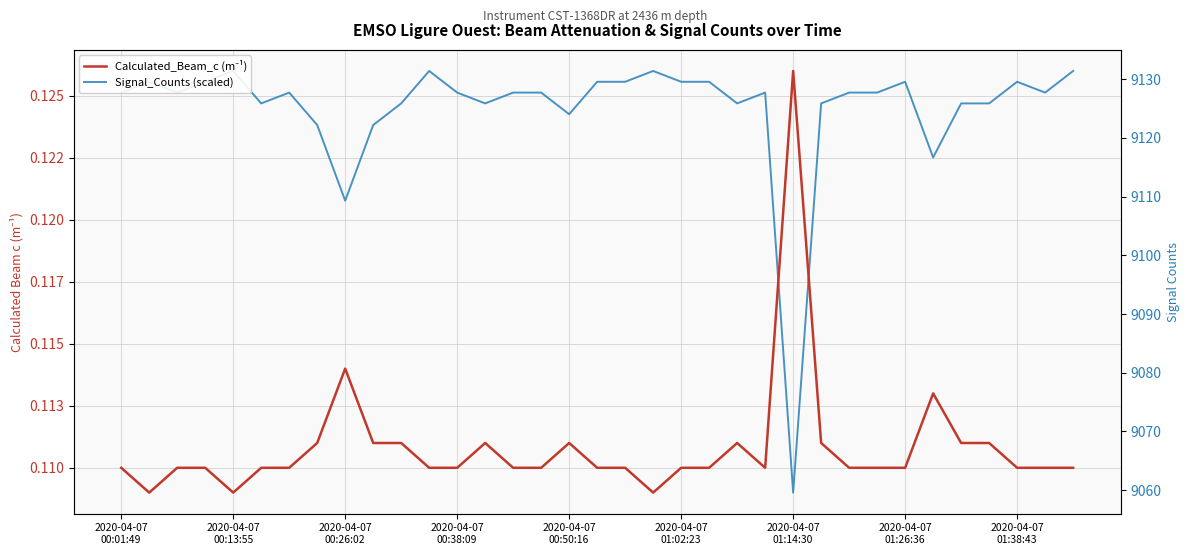

What is the value of the Calculated_Beam_c (m⁻¹) point at the 15th from the left?

0.1